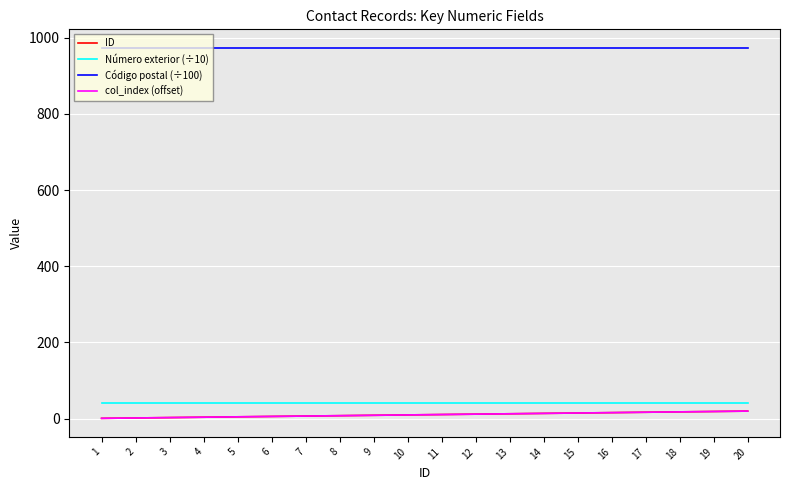

What is the difference between the col_index (offset) values at 12 and 2?

10.0